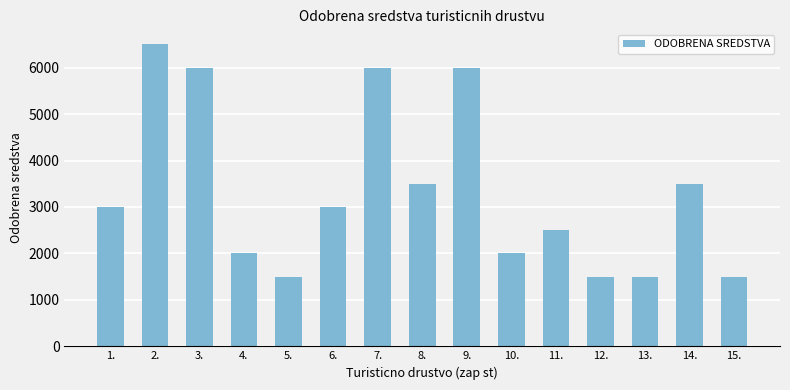

What is the value of the 11th bar from the left?

2500